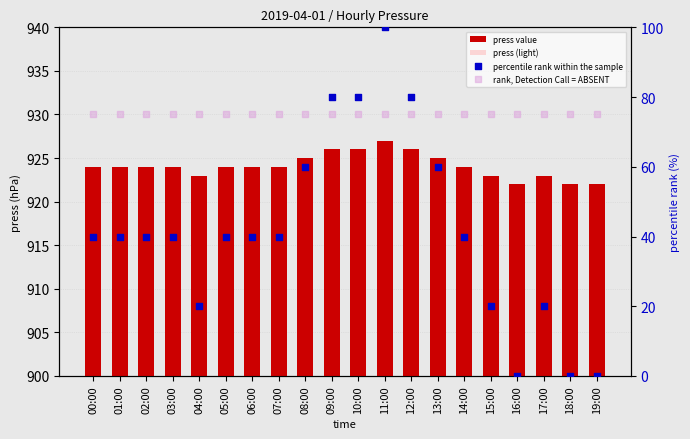

Which series reaches the minimum Y coordinate?

percentile rank within the sample